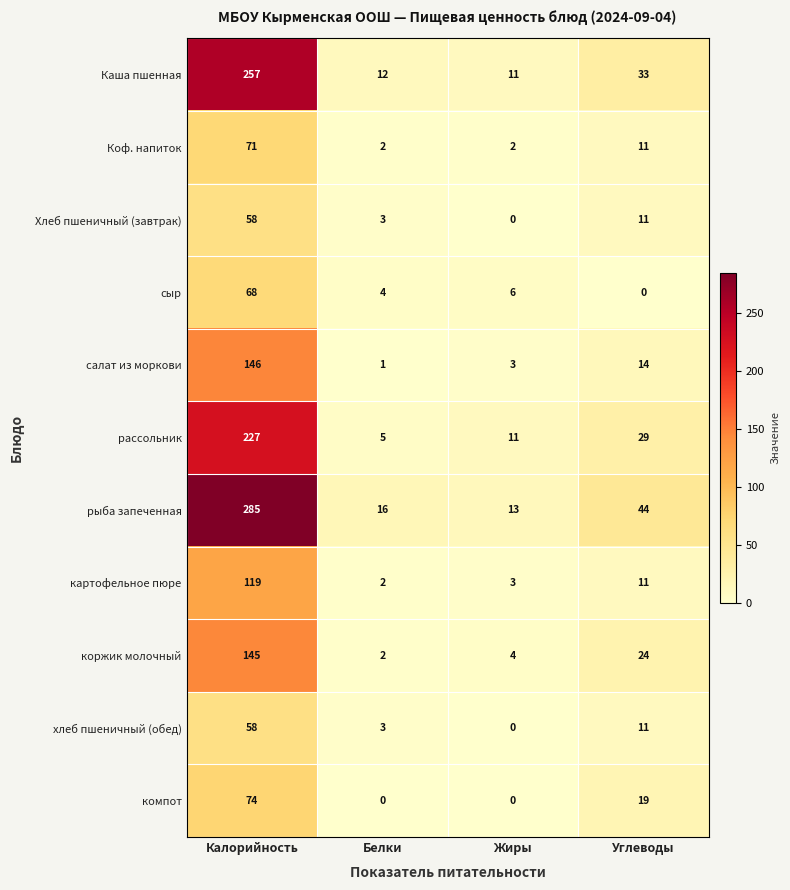

What is the maximum value shown in the chart?

285